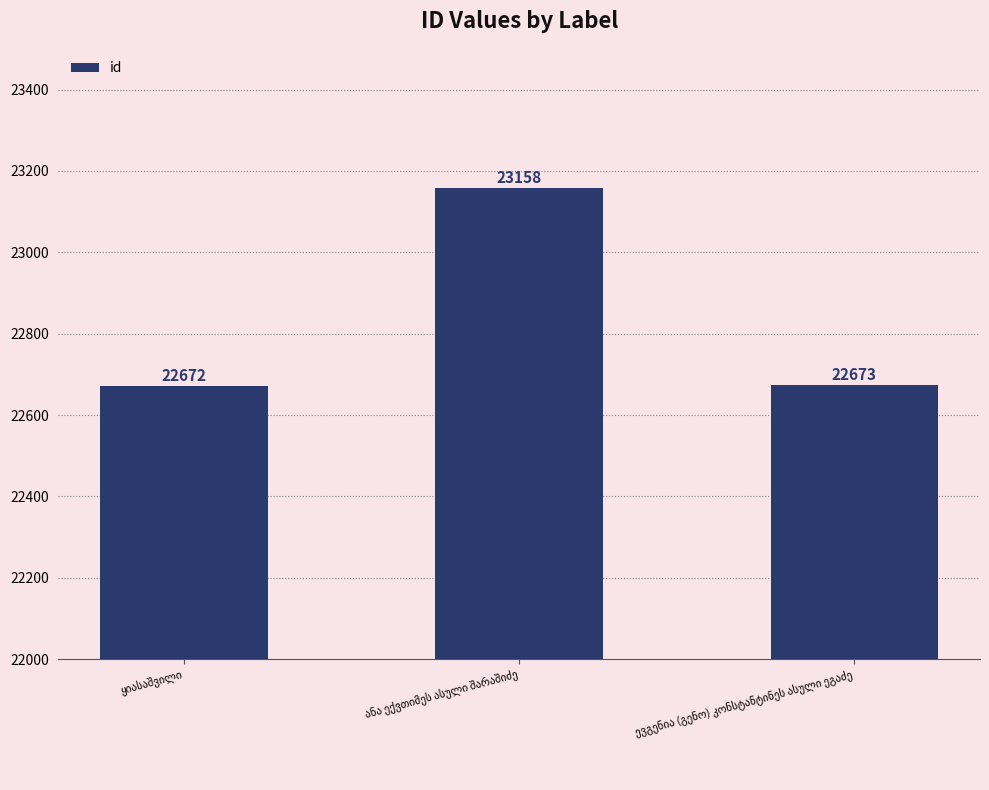

How many data points are less than 22673?

1